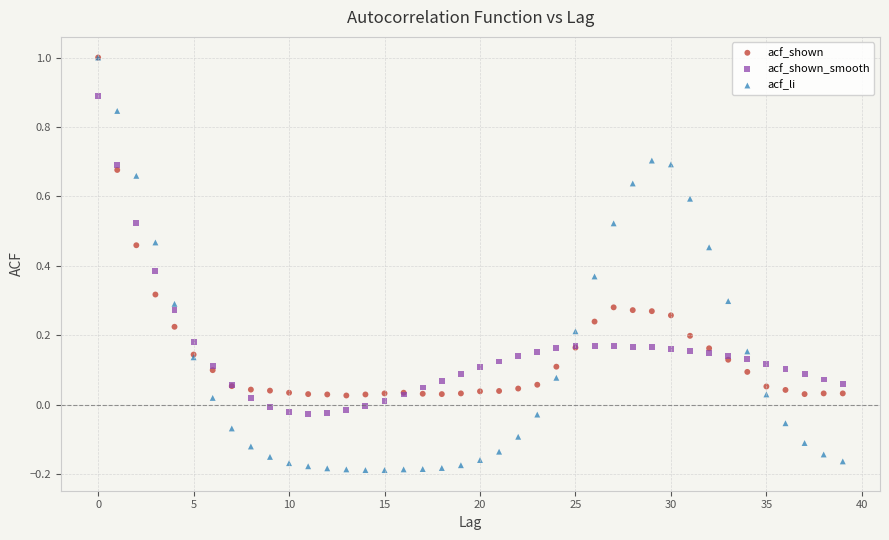

What are all the series names shown in the legend?

acf_shown, acf_shown_smooth, acf_li